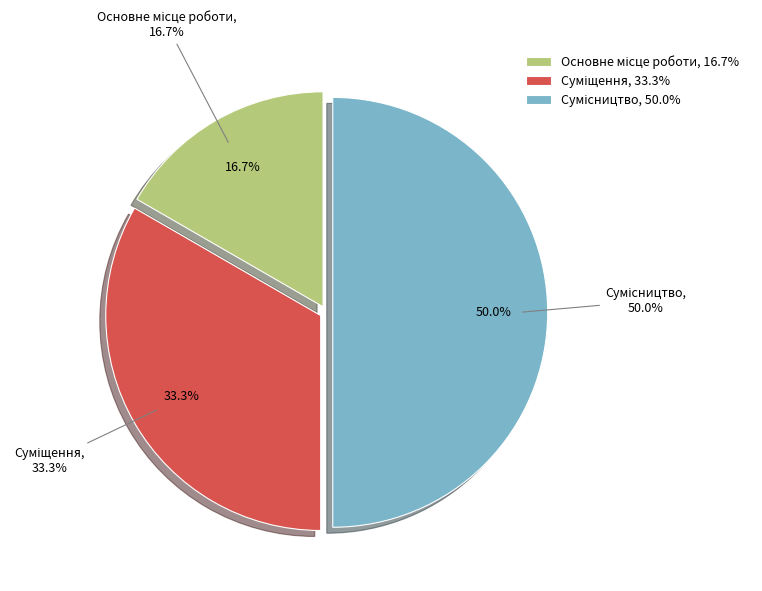

What is the smallest slice in the pie chart?

Основне місце роботи